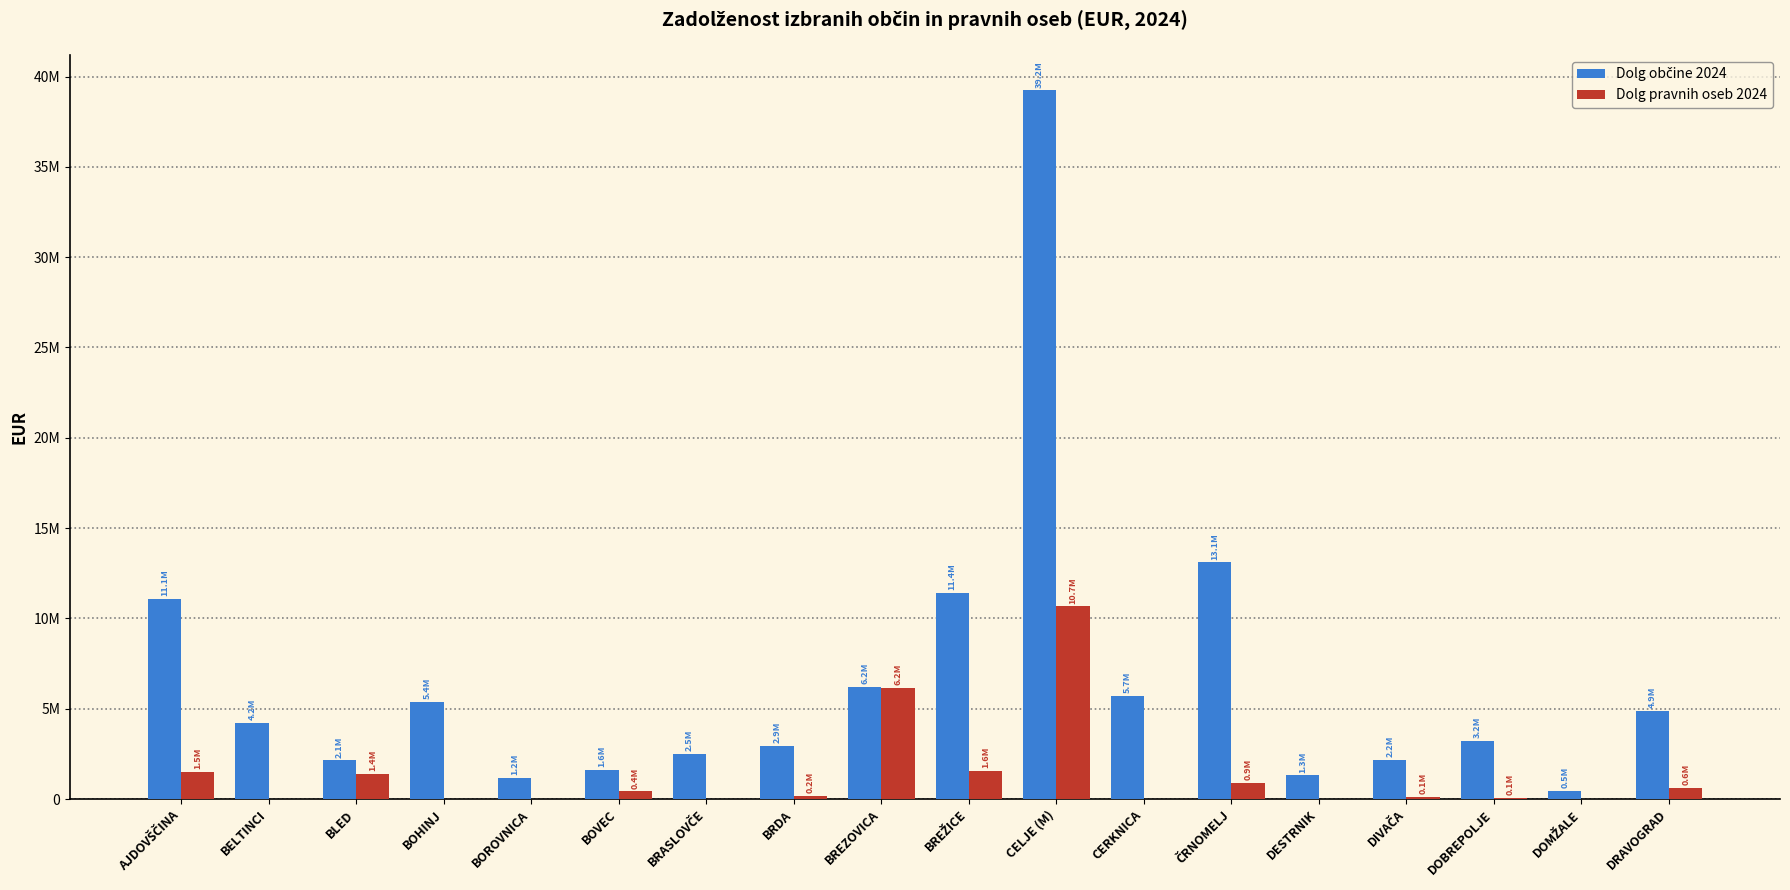

At which category is the sum across all series the highest?

CELJE (M)